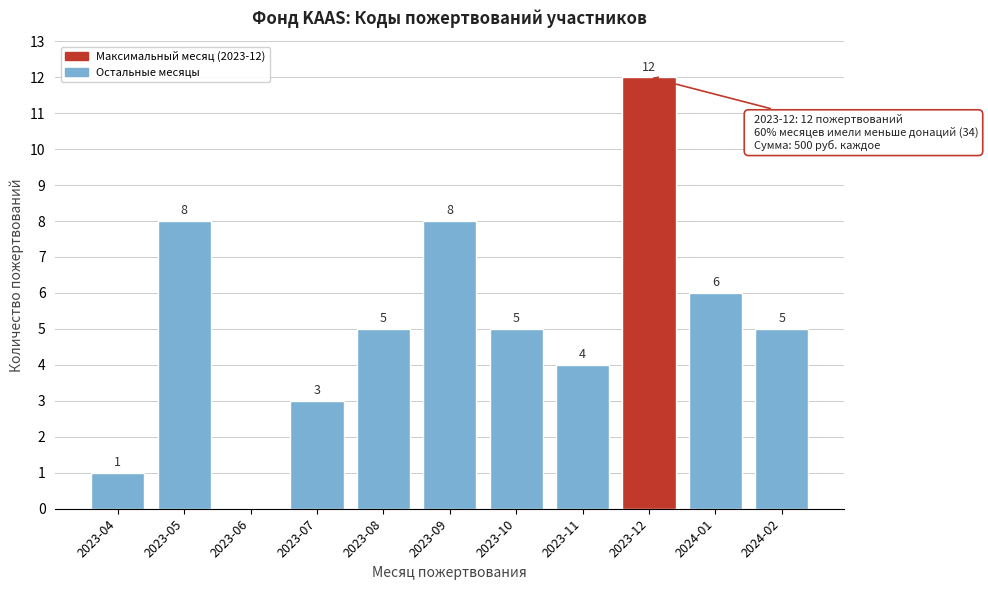

Reading left to right, extract all data points from this chart.

2023-04=1	2023-05=8	2023-06=0	2023-07=3	2023-08=5	2023-09=8	2023-10=5	2023-11=4	2023-12=12	2024-01=6	2024-02=5